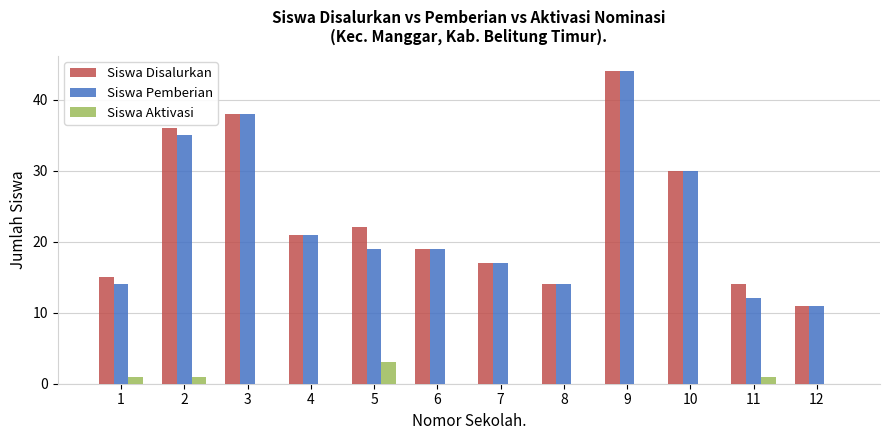

Read the Siswa Disalurkan value at 9, to the nearest 10.

40